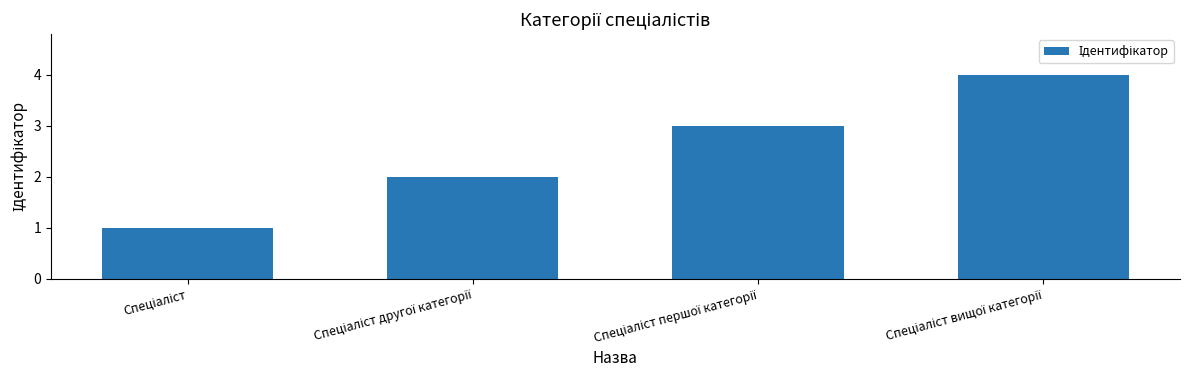

How many bars are there in total?

4